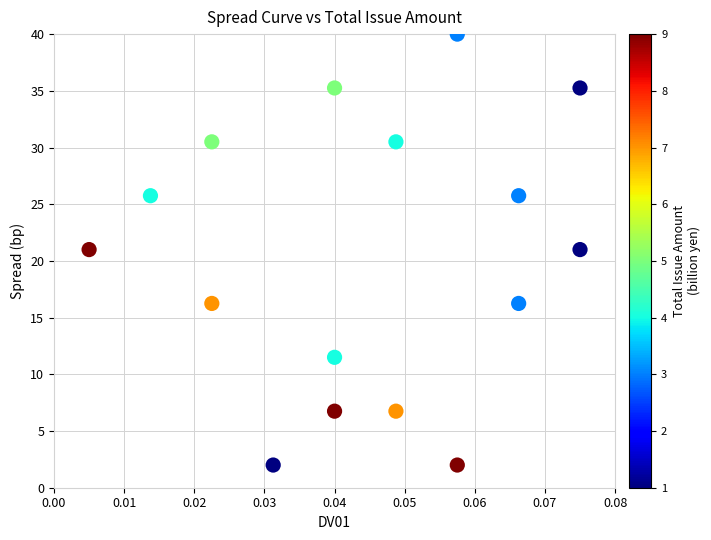

What is the range of Y values (max minus min)?

38.0